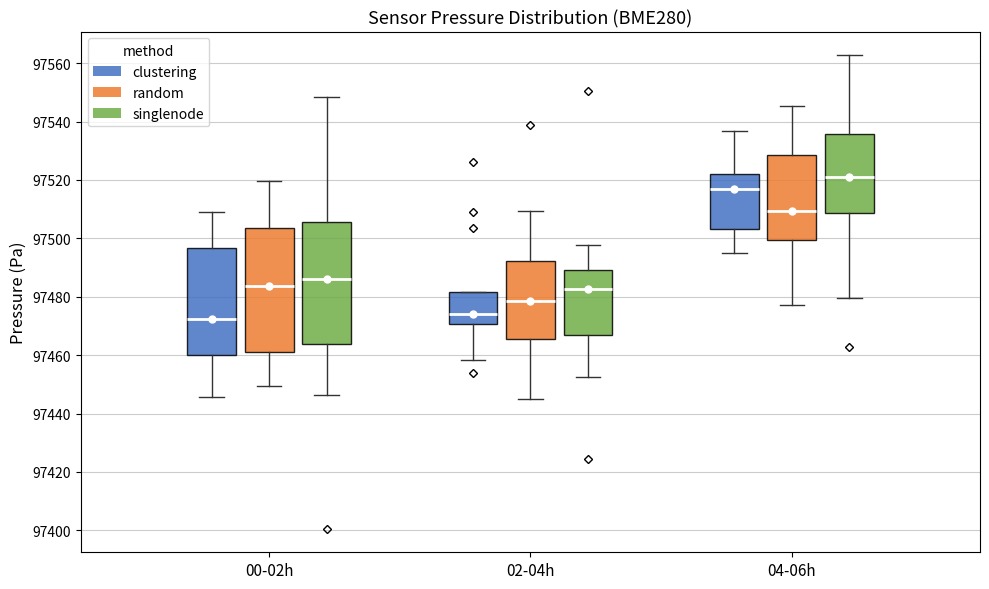

Reading left to right, read every box against the y-axis: the position of its median line, the range the box covers, and the ends of its whiskers. The values are not printed on the chart, so give them approximately, as read against the axis.

00-02h (clustering): median 97472, box 97460 to 97496, whiskers 97446 to 97510
00-02h (random): median 97484, box 97462 to 97504, whiskers 97450 to 97520
00-02h (singlenode): median 97486, box 97464 to 97506, whiskers 97446 to 97548
02-04h (clustering): median 97474, box 97470 to 97482, whiskers 97458 to 97482
02-04h (random): median 97478, box 97466 to 97492, whiskers 97444 to 97510
02-04h (singlenode): median 97482, box 97468 to 97490, whiskers 97452 to 97498
04-06h (clustering): median 97518, box 97504 to 97522, whiskers 97496 to 97536
04-06h (random): median 97510, box 97500 to 97528, whiskers 97478 to 97546
04-06h (singlenode): median 97522, box 97508 to 97536, whiskers 97480 to 97562